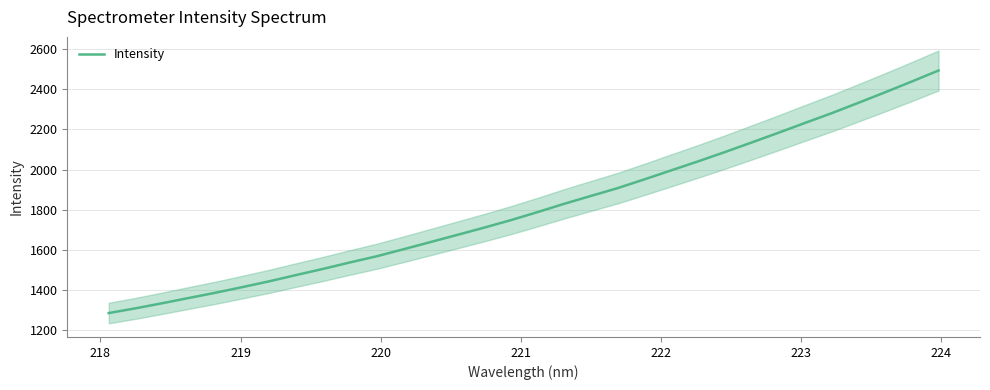

What is the maximum value for Intensity?

2494.2